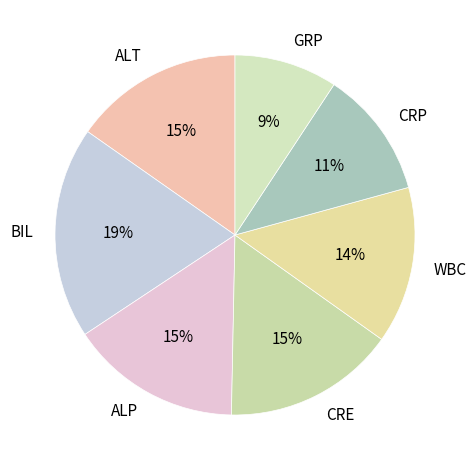

Approximately how many times larger is the value at CRP compared to GRP?

1.2